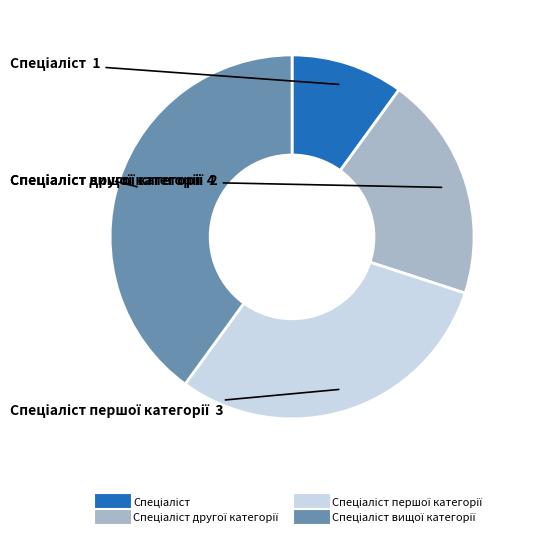

Is there any slice that represents more than half of the pie?

No